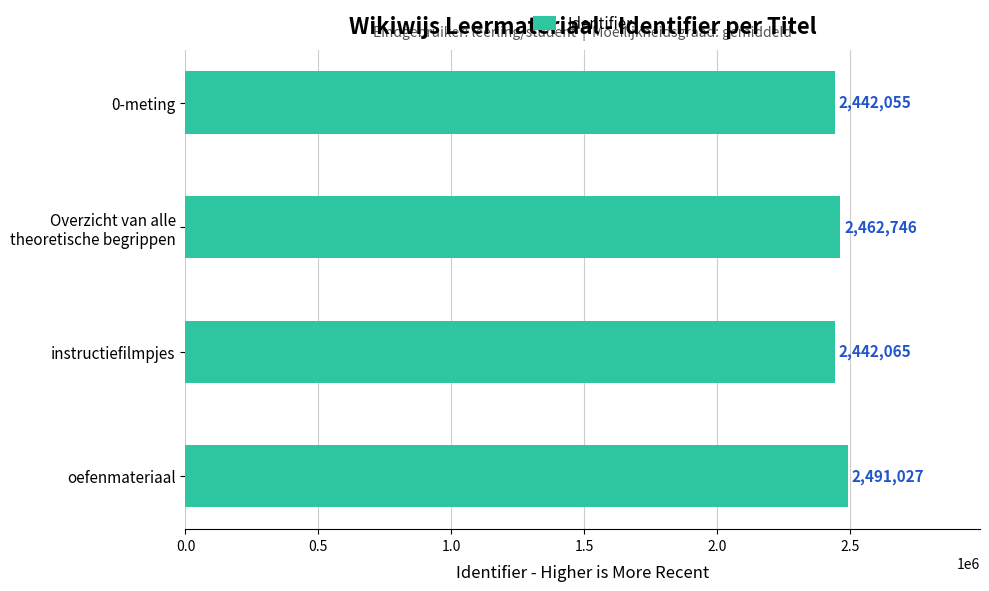

List the labels in order of value, smallest first.

0-meting, instructiefilmpjes, Overzicht van alle
theoretische begrippen, oefenmateriaal